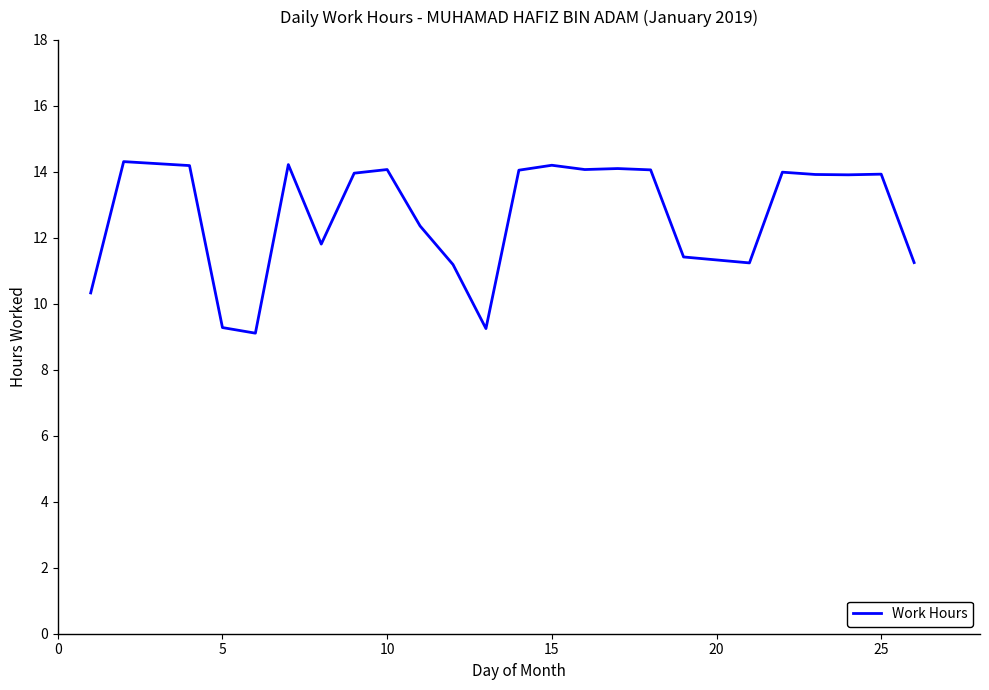

What is the greatest value displayed?

14.3